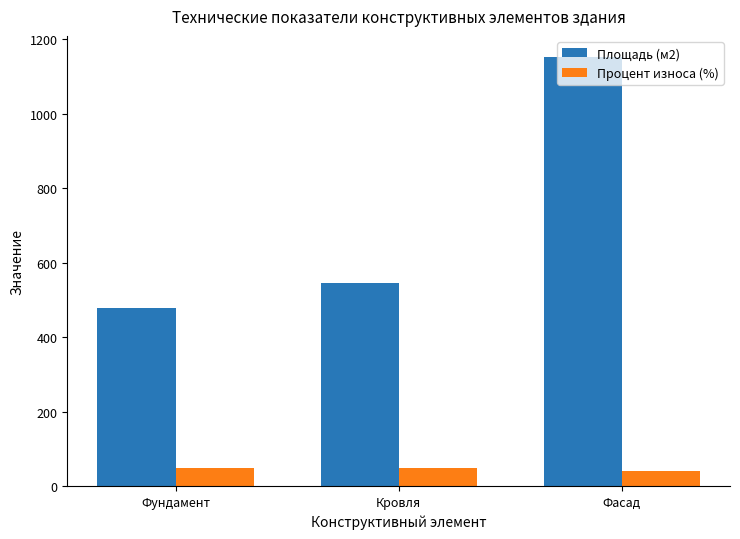

What is the difference between the highest and lowest values at Фундамент?

428